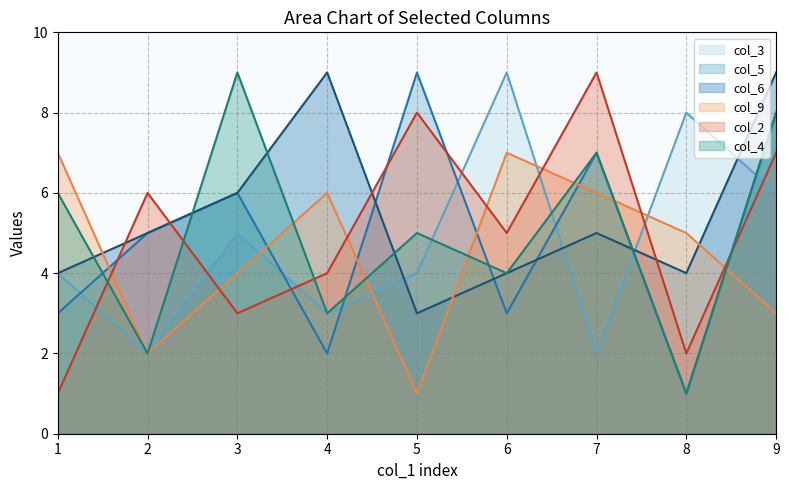

After their last crossing, which series has the higher values: col_2 or col_9?

col_2